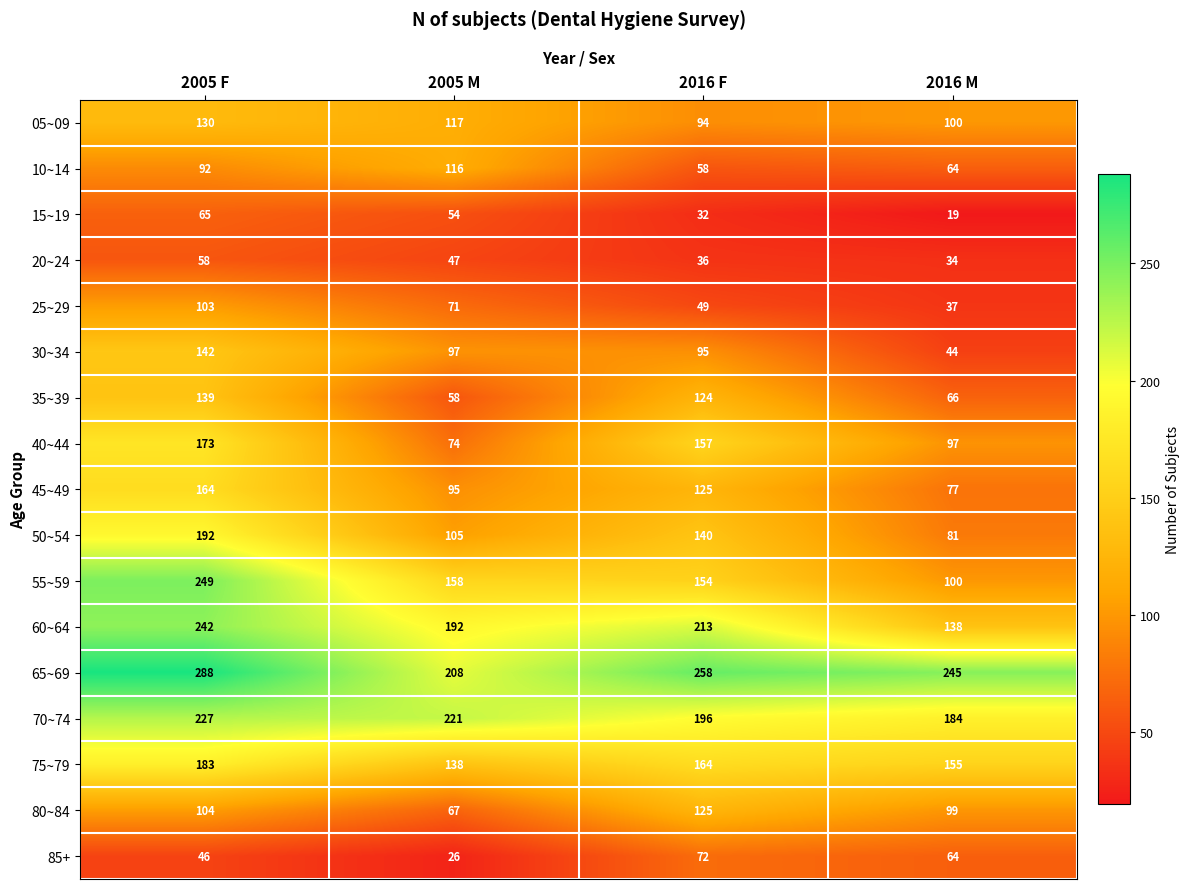

Is the value of 25~29 at 2005 M greater than the value of 40~44 at 2016 F?

No